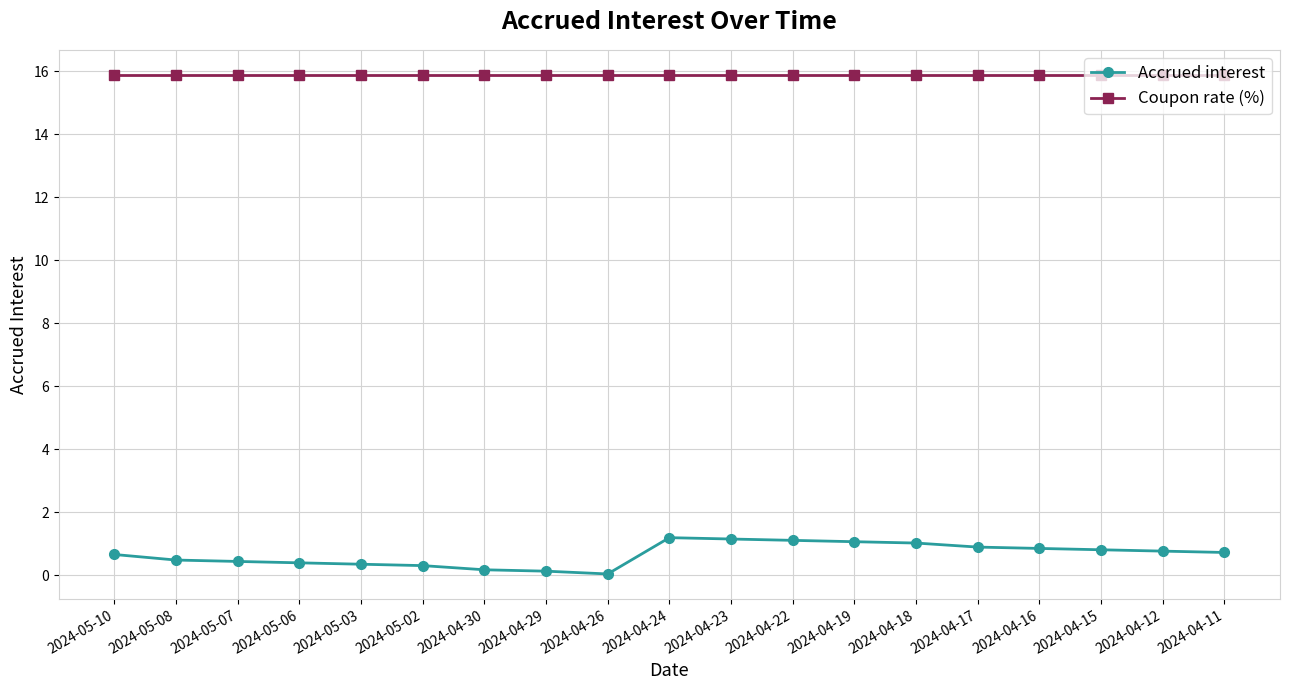

True or false: Coupon rate (%) and Accrued interest cross at least once.

False